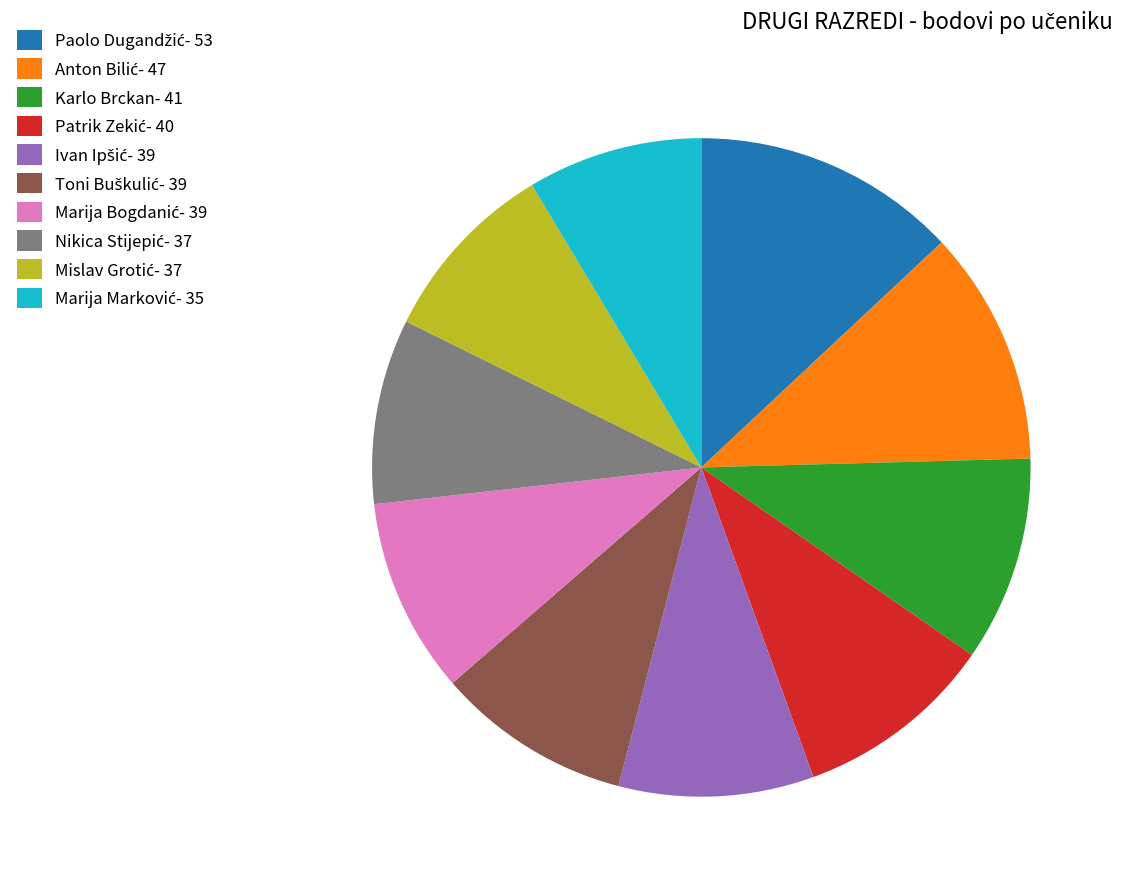

Is there any slice that represents more than half of the pie?

No